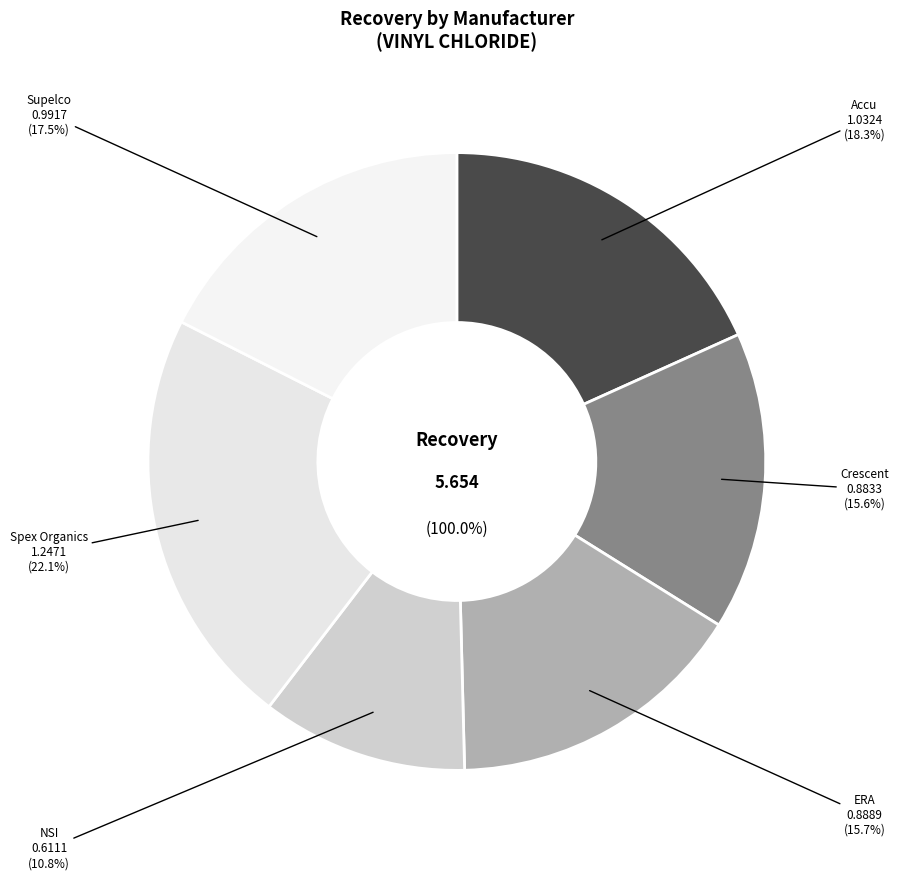

What percentage do ERA and Spex Organics together represent?

37.8%